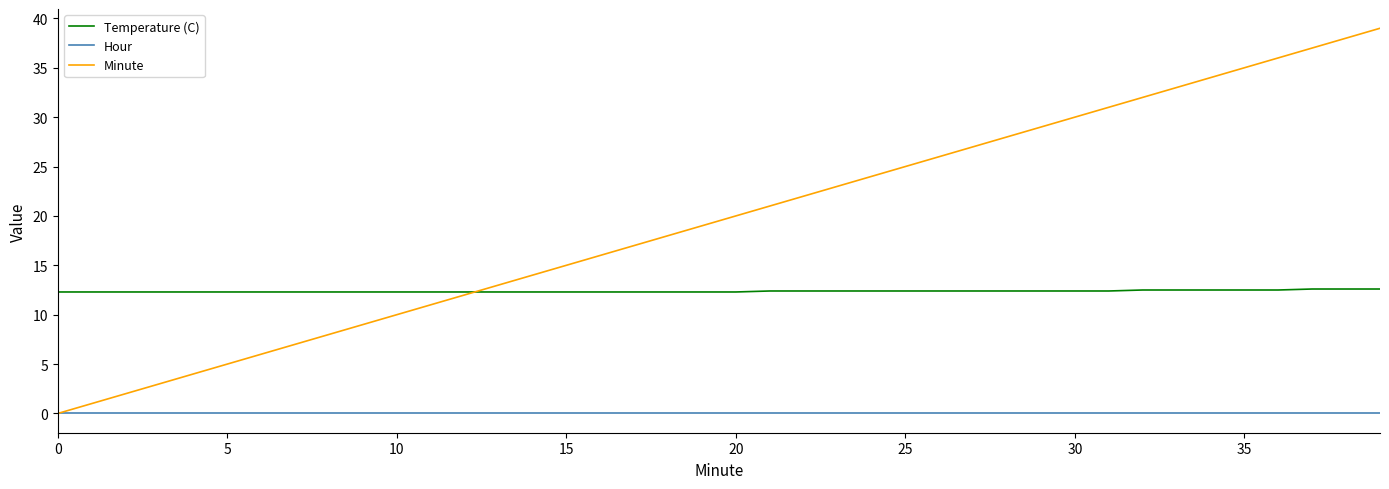

List the series in order of their overall mean, lowest first.

Hour, Temperature (C), Minute